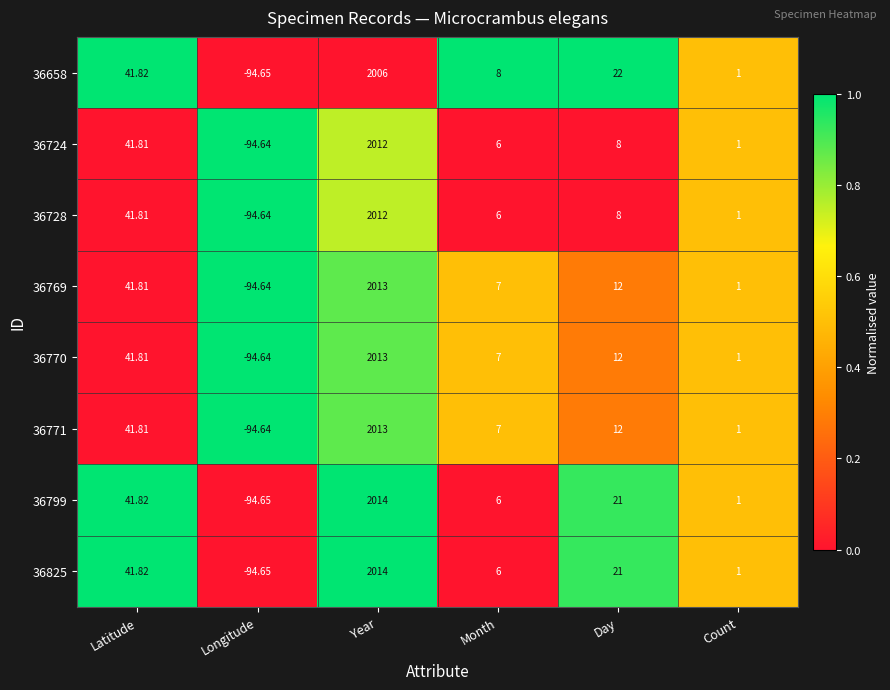

Where is 36769 nearest to the value 959?

Latitude